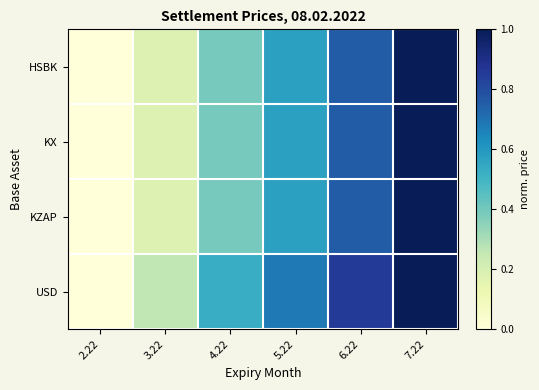

Reading left to right, extract all data points from this chart.

HSBK: 2.22=0.0	3.22=0.2	4.22=0.4	5.22=0.6	6.22=0.8	7.22=1.0
KX: 2.22=0.0	3.22=0.2	4.22=0.4	5.22=0.6	6.22=0.8	7.22=1.0
KZAP: 2.22=0.0	3.22=0.2	4.22=0.4	5.22=0.6	6.22=0.8	7.22=1.0
USD: 2.22=0.0	3.22=0.3	4.22=0.5	5.22=0.7	6.22=0.9	7.22=1.0